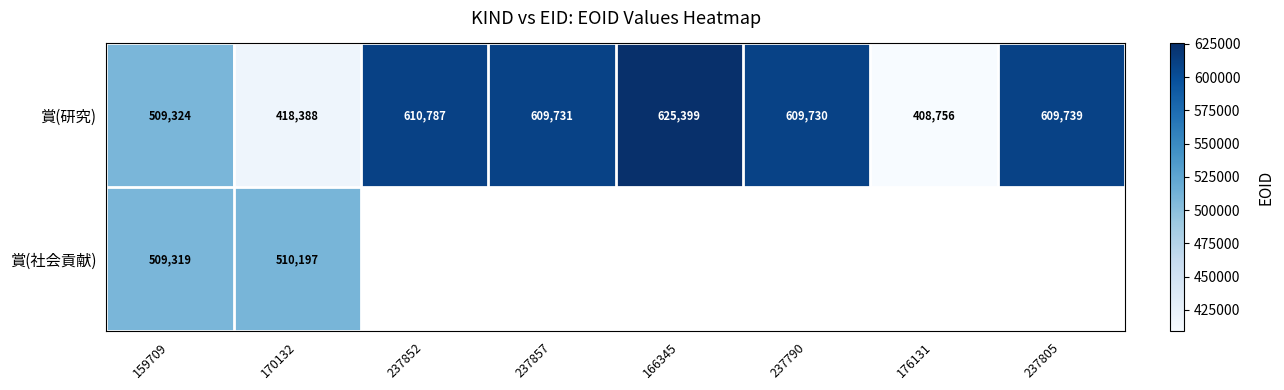

Where does the 賞(研究) series first go above 609731?

237852